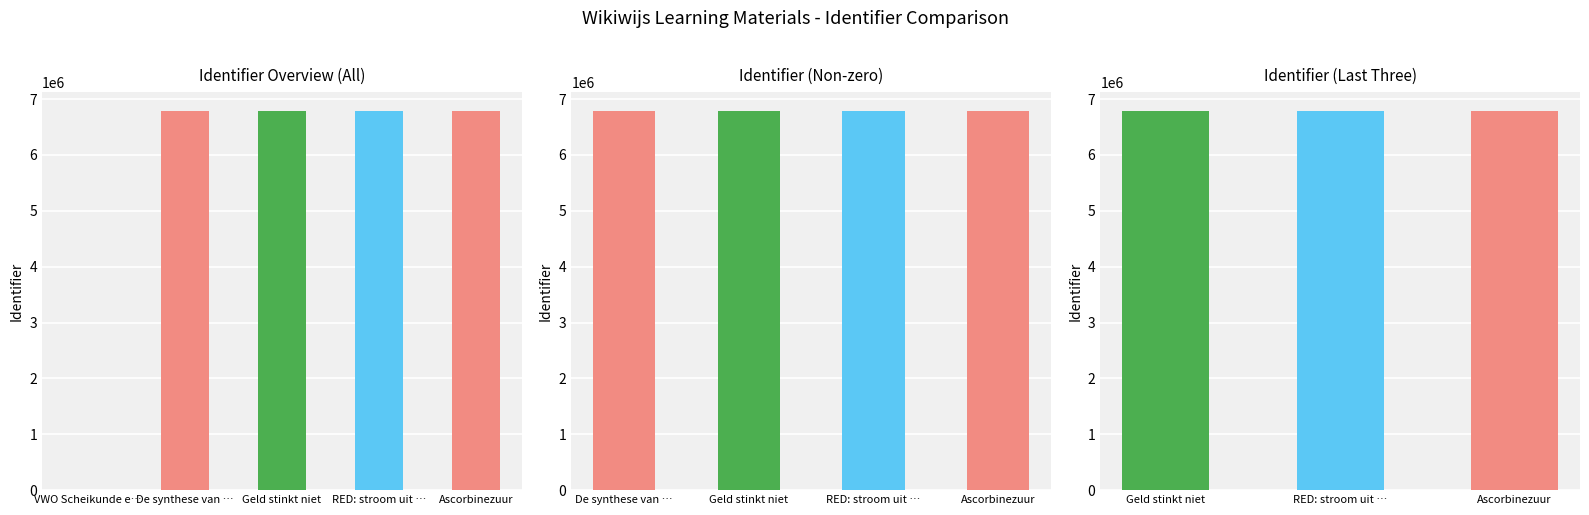

The value at RED: stroom uit zout water is 11897608. True or false?

False